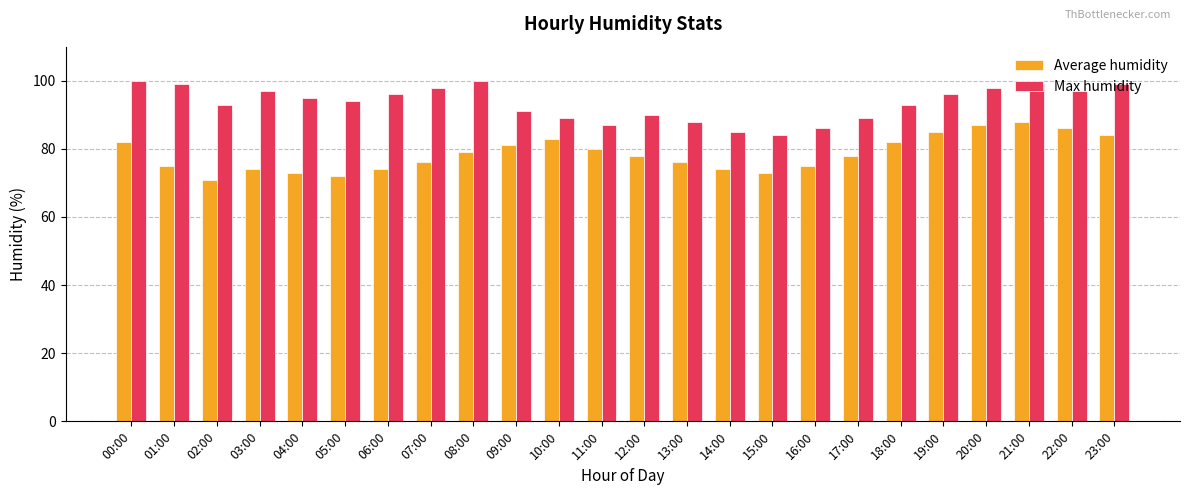

What is the difference between the second highest and minimum values in the Max humidity series?

16